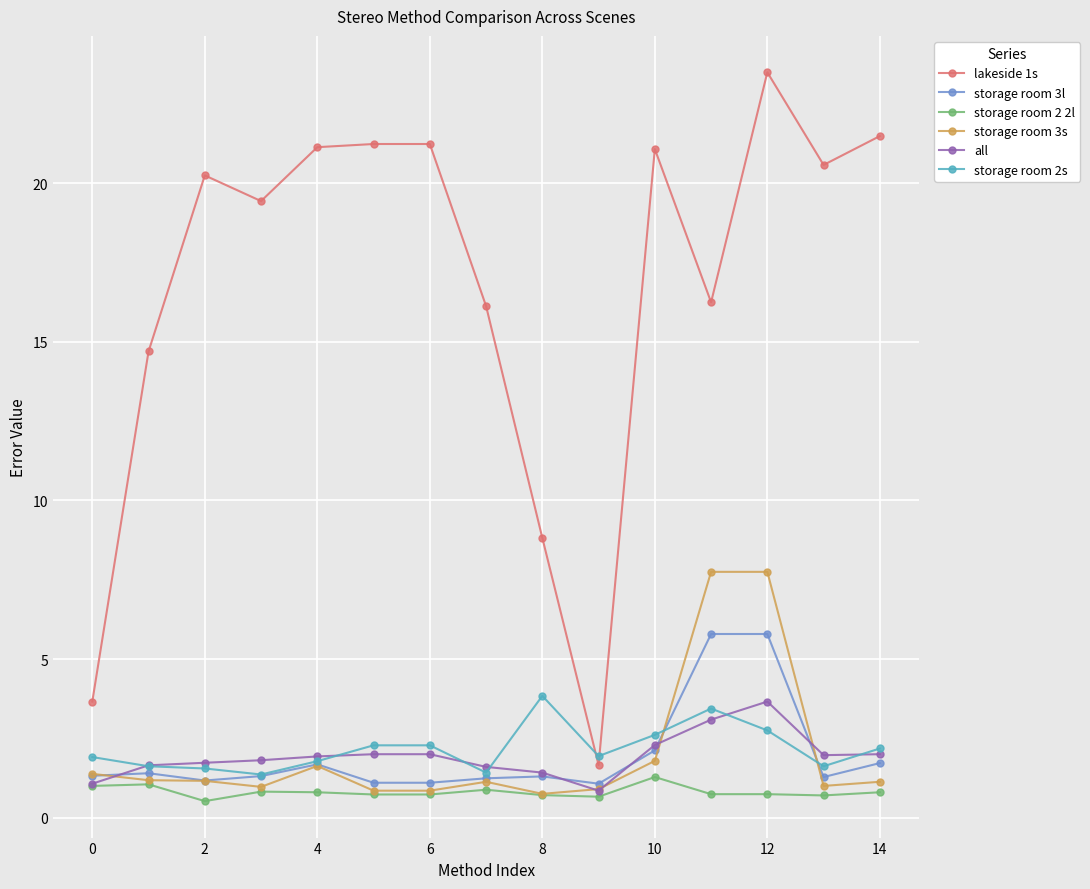

True or false: lakeside 1s has more than 1 points higher than both neighbors.

True